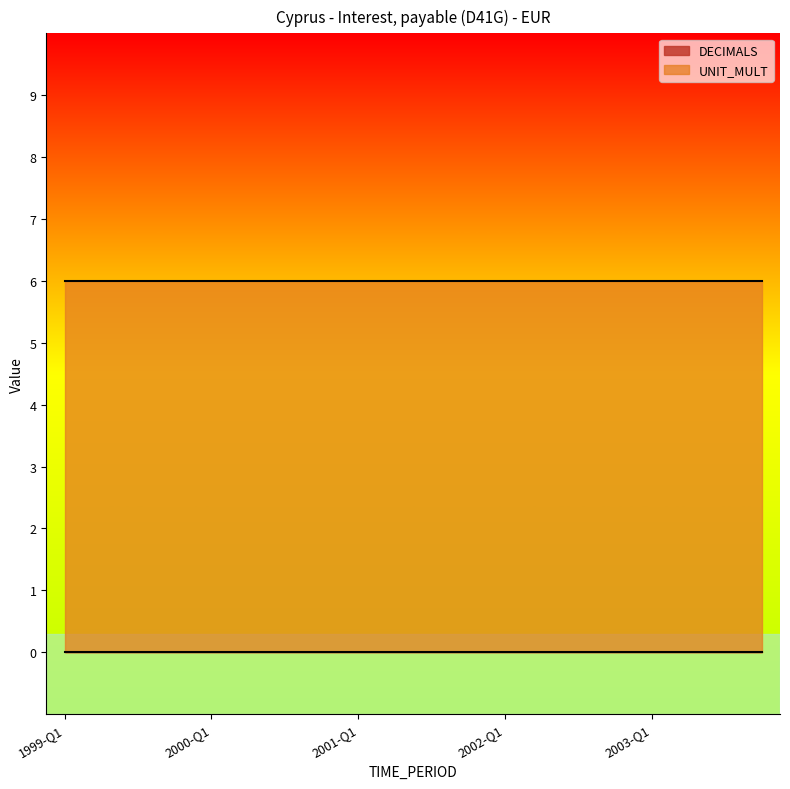

Rank the series by their maximum value, from highest to lowest.

UNIT_MULT, DECIMALS